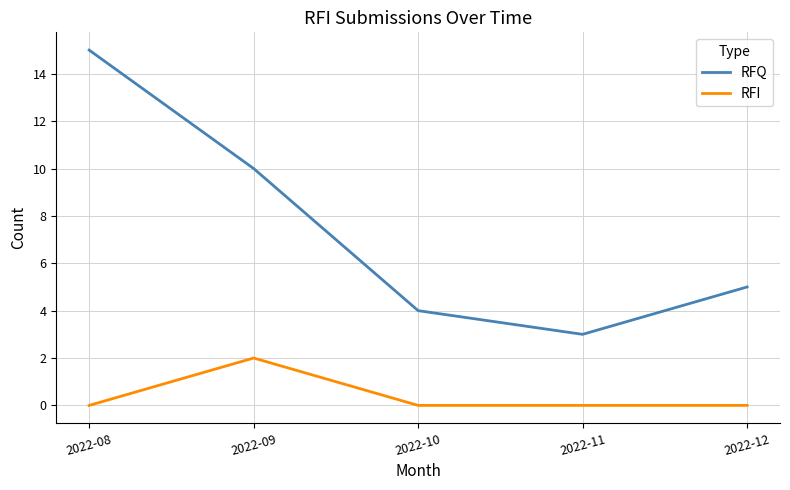

Is it true that RFI equals 2 at 2022-09?

True